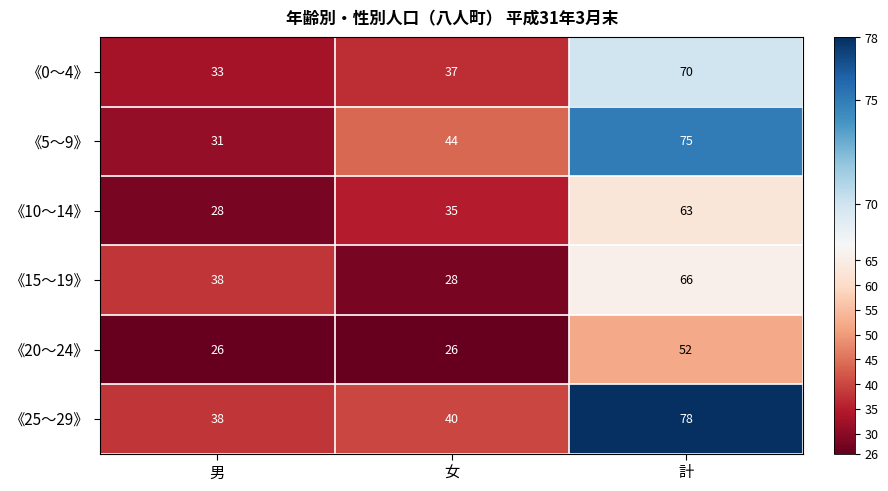

What is the minimum value shown in the chart?

26